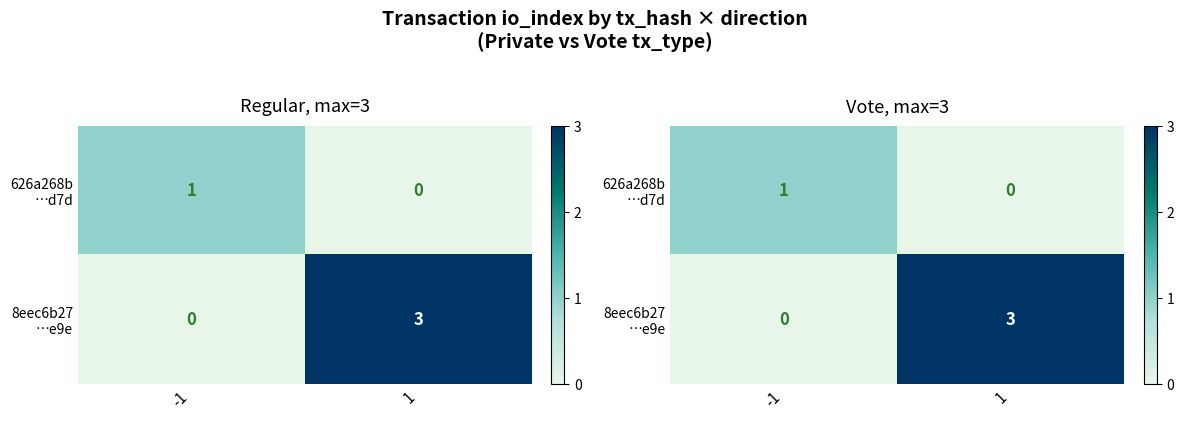

At which category is the sum across all series the highest?

1